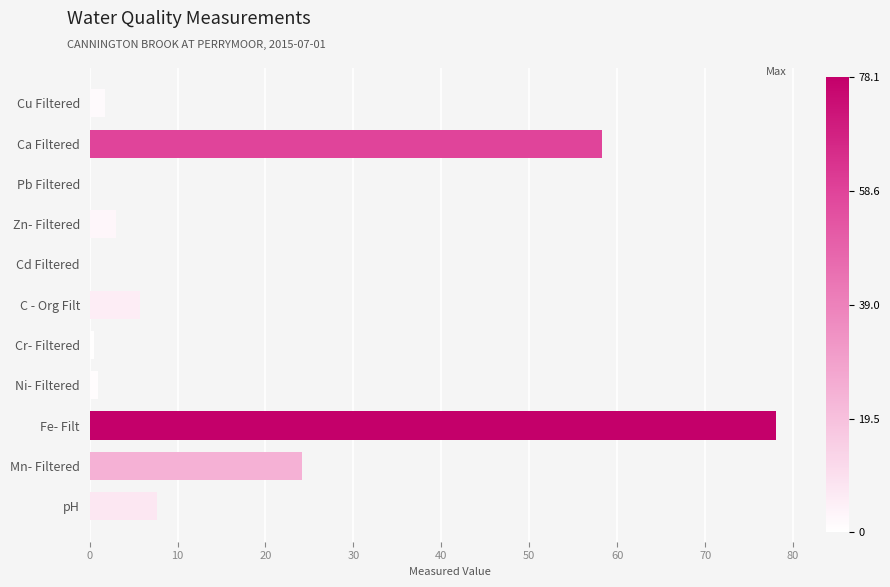

Which has a higher value, Cr- Filtered or Fe- Filt?

Fe- Filt